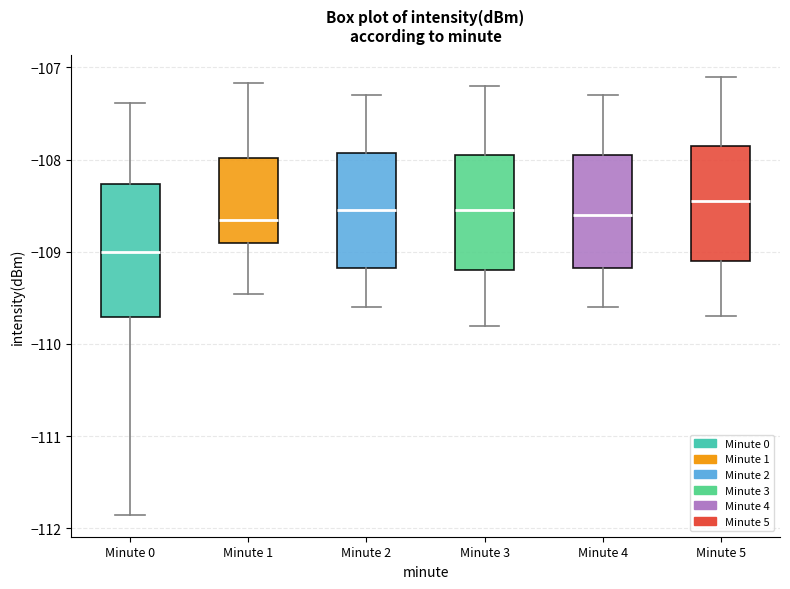

Which box has the lowest median line?

Minute 0